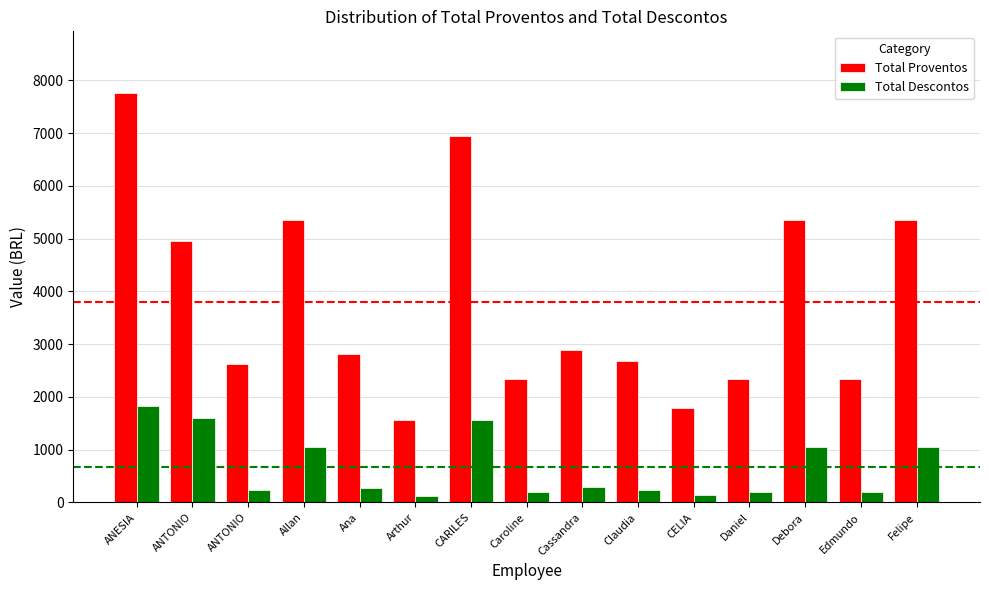

List the series in order of their peak value, lowest first.

Total Descontos, Total Proventos